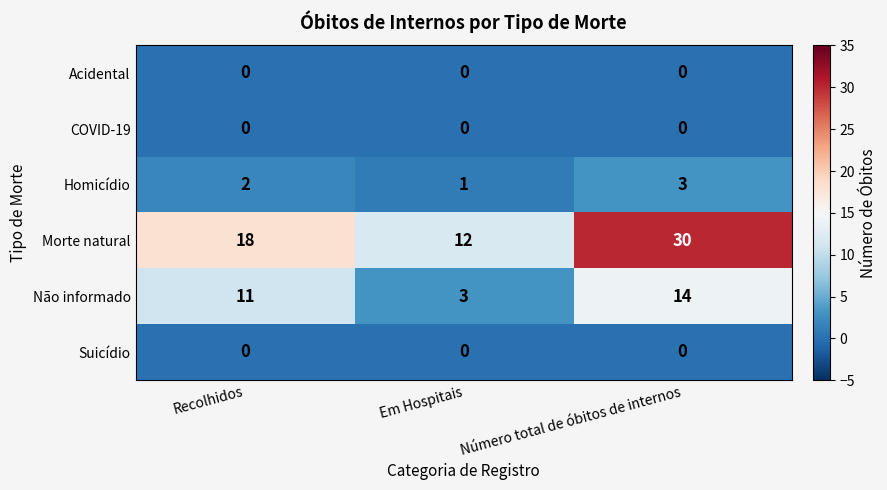

At which category is the sum across all series the highest?

Número total de óbitos de internos